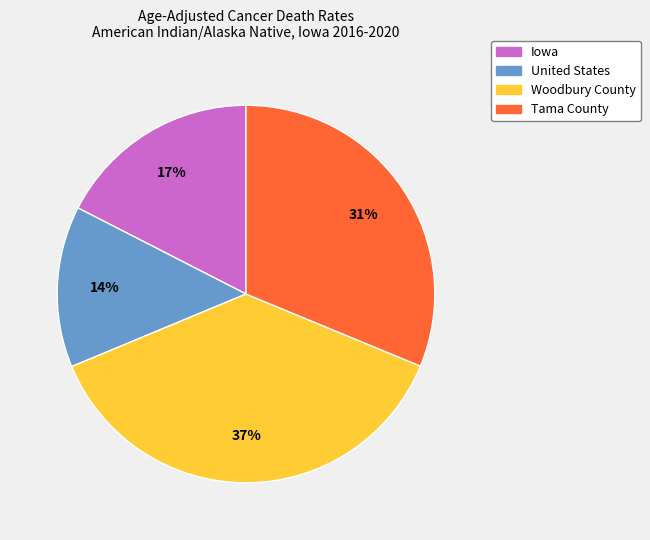

The Iowa slice represents 7% of the pie. True or false?

False